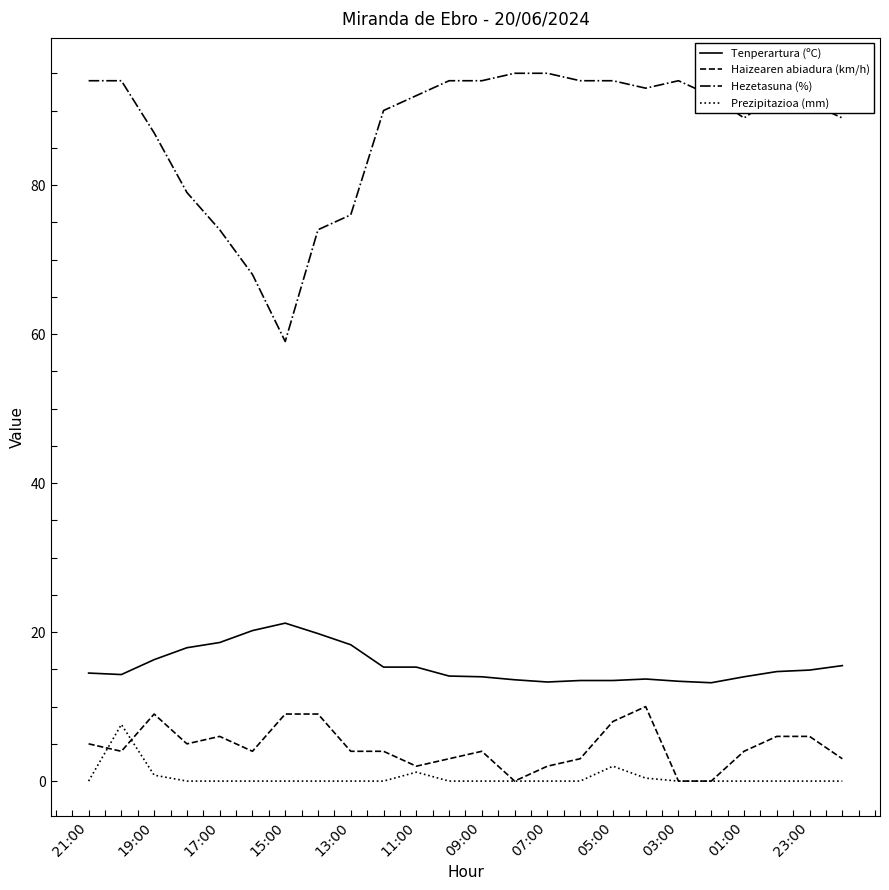

Which series has the largest range (max minus min)?

Hezetasuna (%)